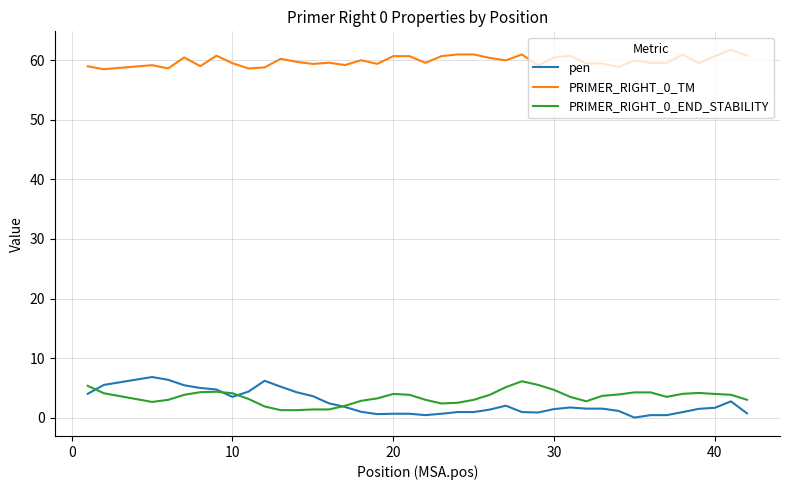

True or false: PRIMER_RIGHT_0_TM and PRIMER_RIGHT_0_END_STABILITY intersect in this chart.

False